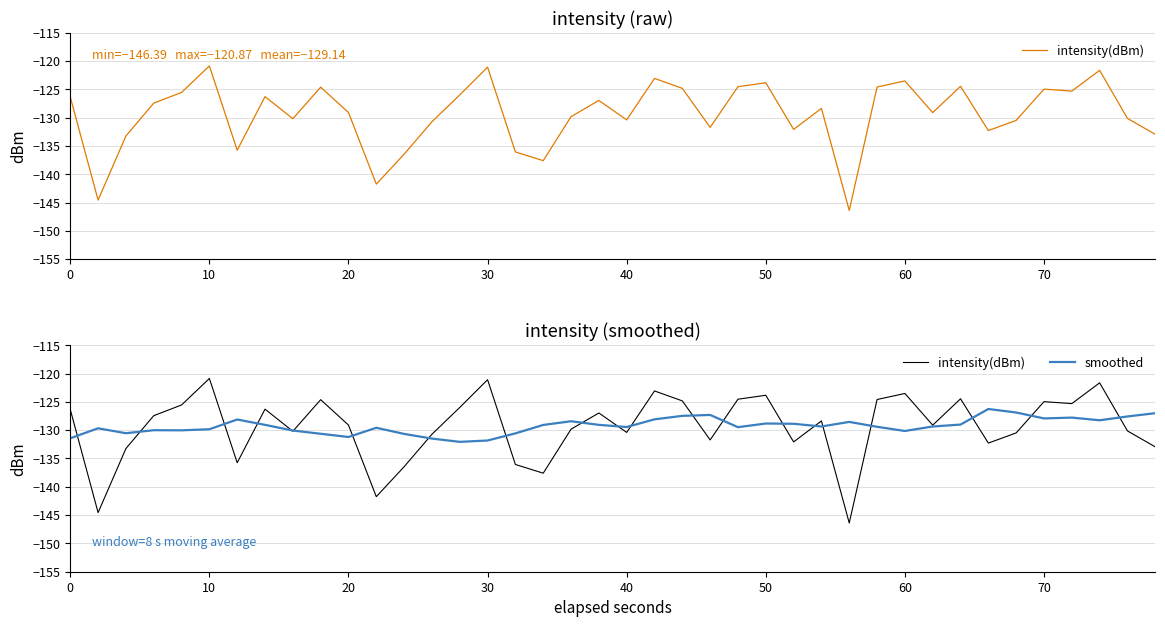

Which series has the widest spread of values?

intensity(dBm)